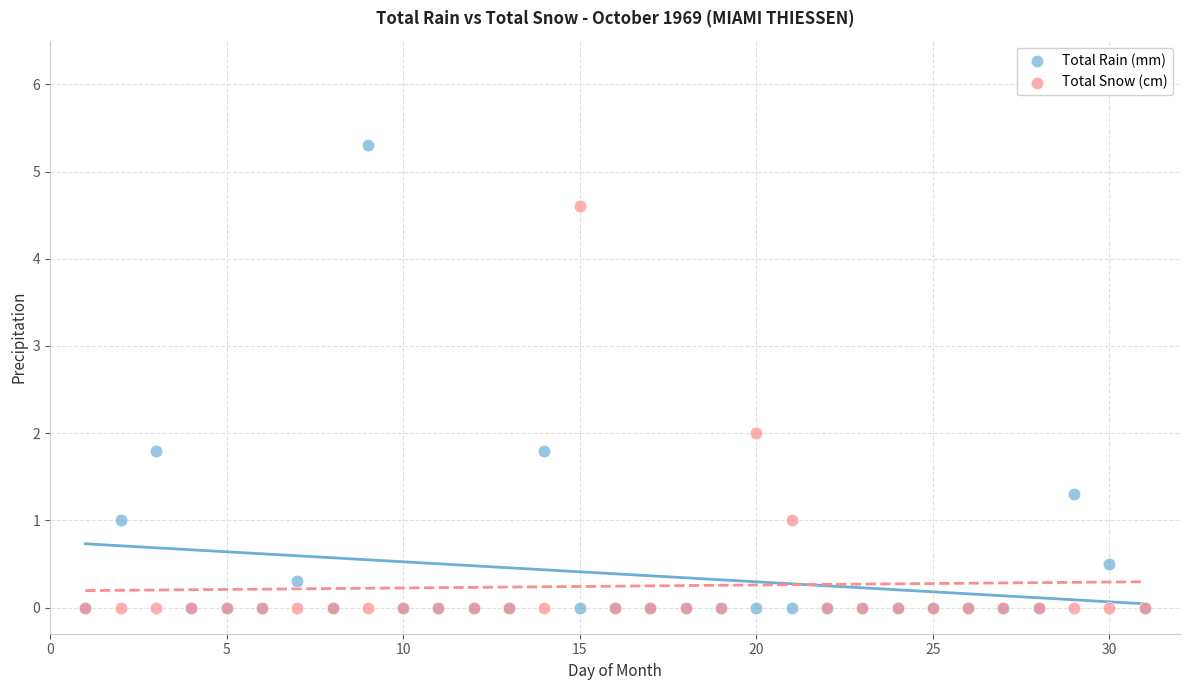

Which series contains the highest Y value?

Total Rain (mm)